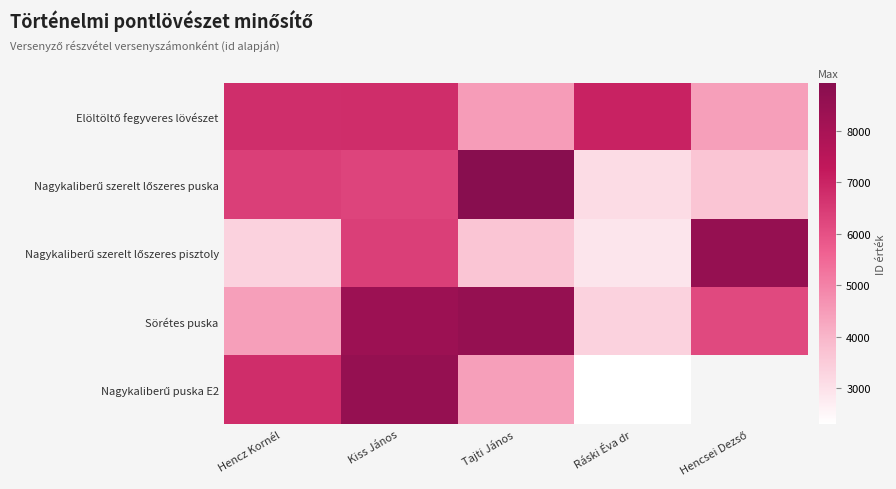

At how many categories does at least one series exceed 7278?

3